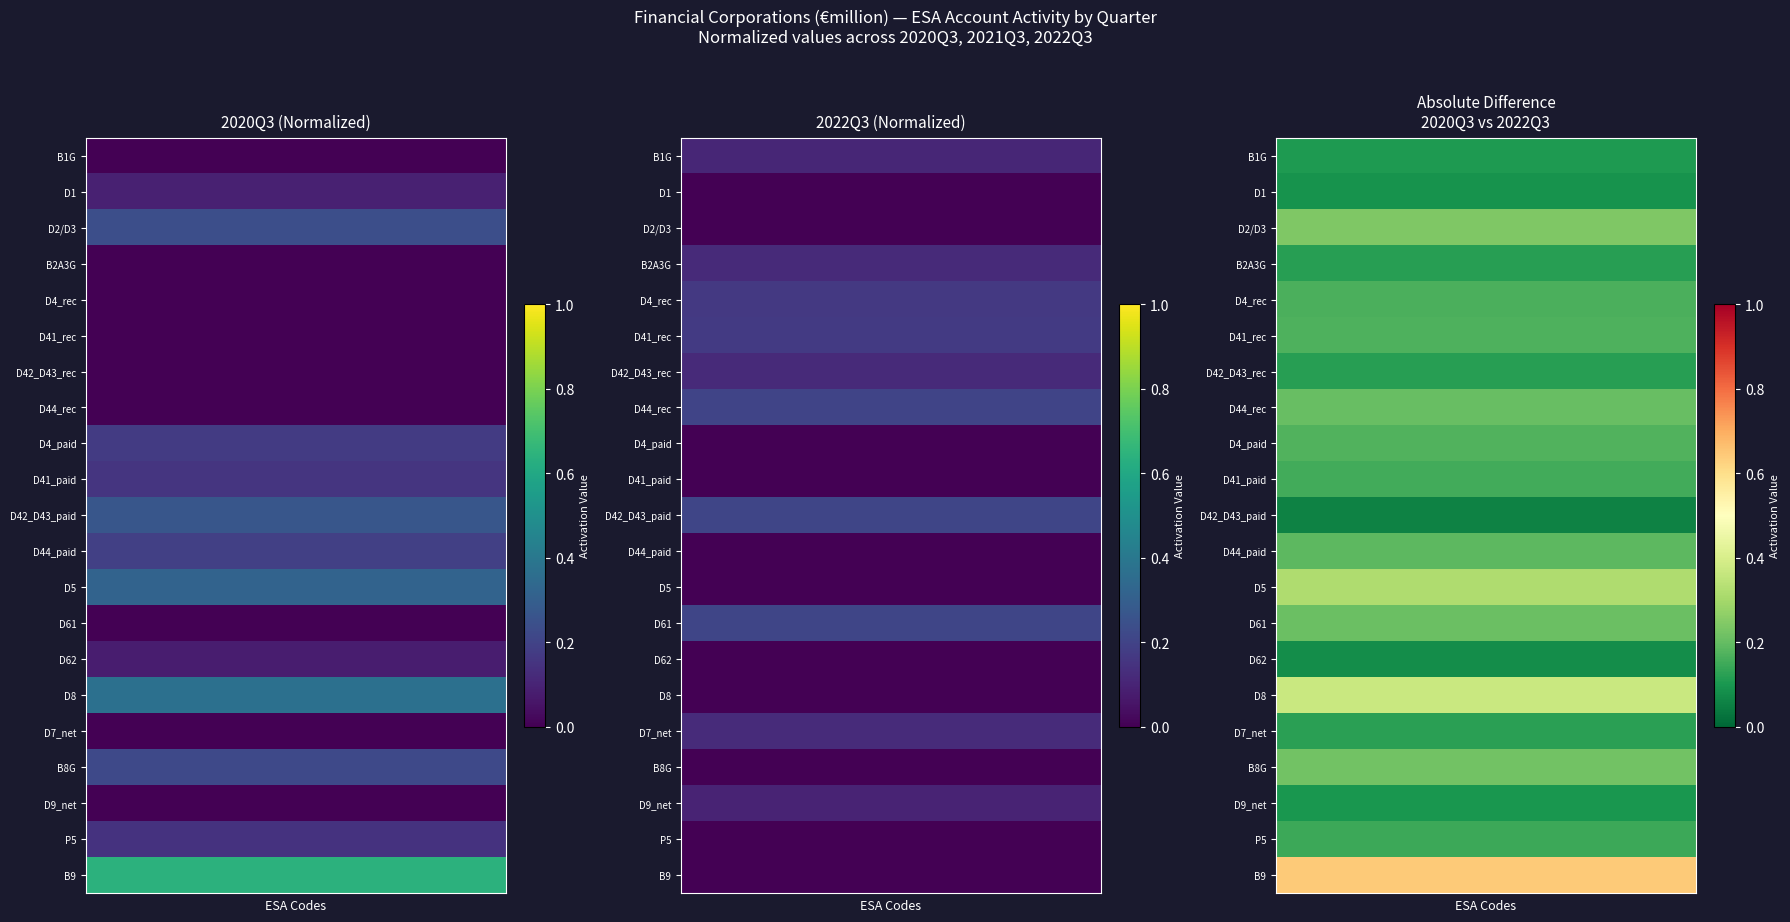

What is the total value across all series at 5?

4.0